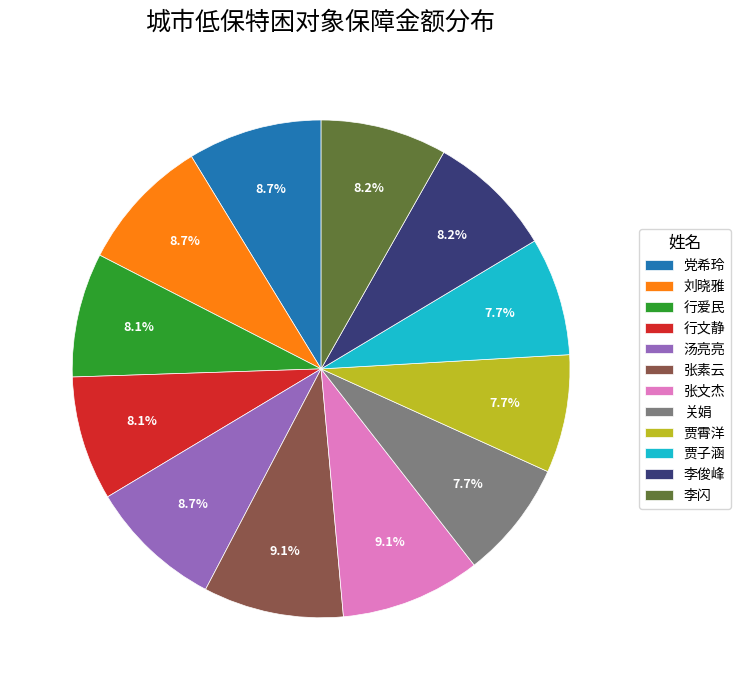

Count the number of slices in the pie.

12